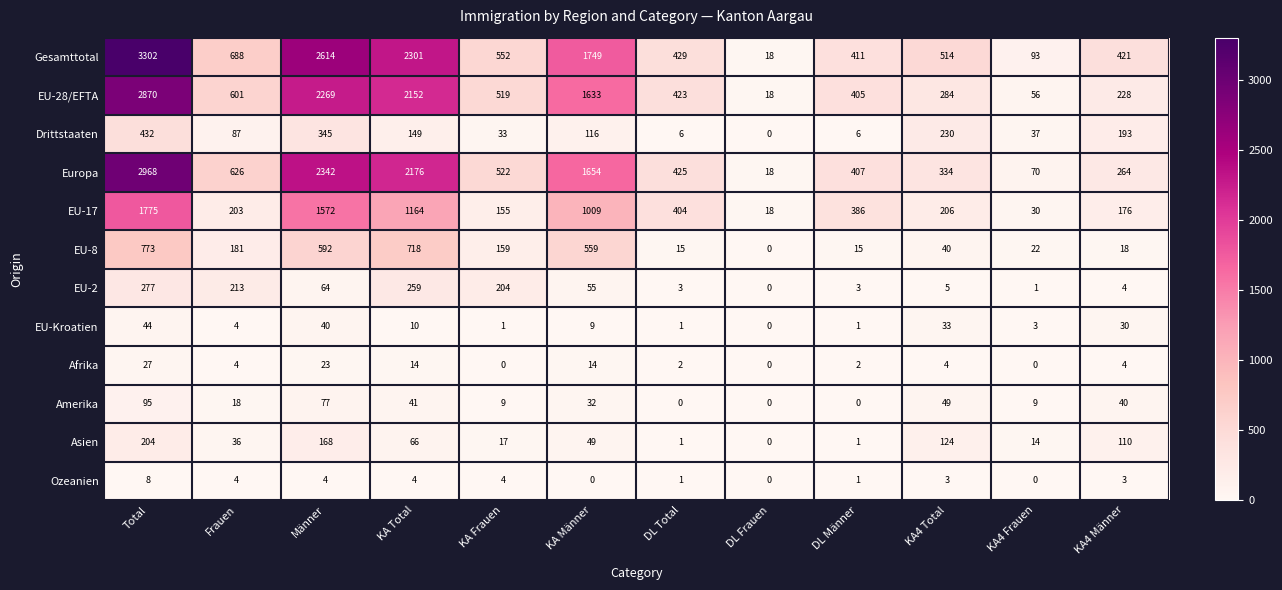

Between KA4 Frauen and KA4 Männer, which series saw the biggest shift?

Gesamttotal